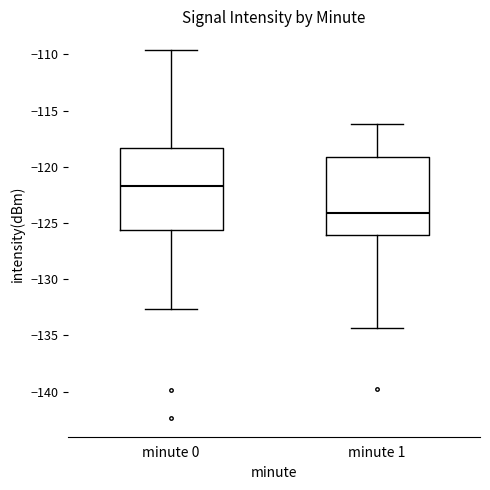

Which box has the lowest median line?

minute 1